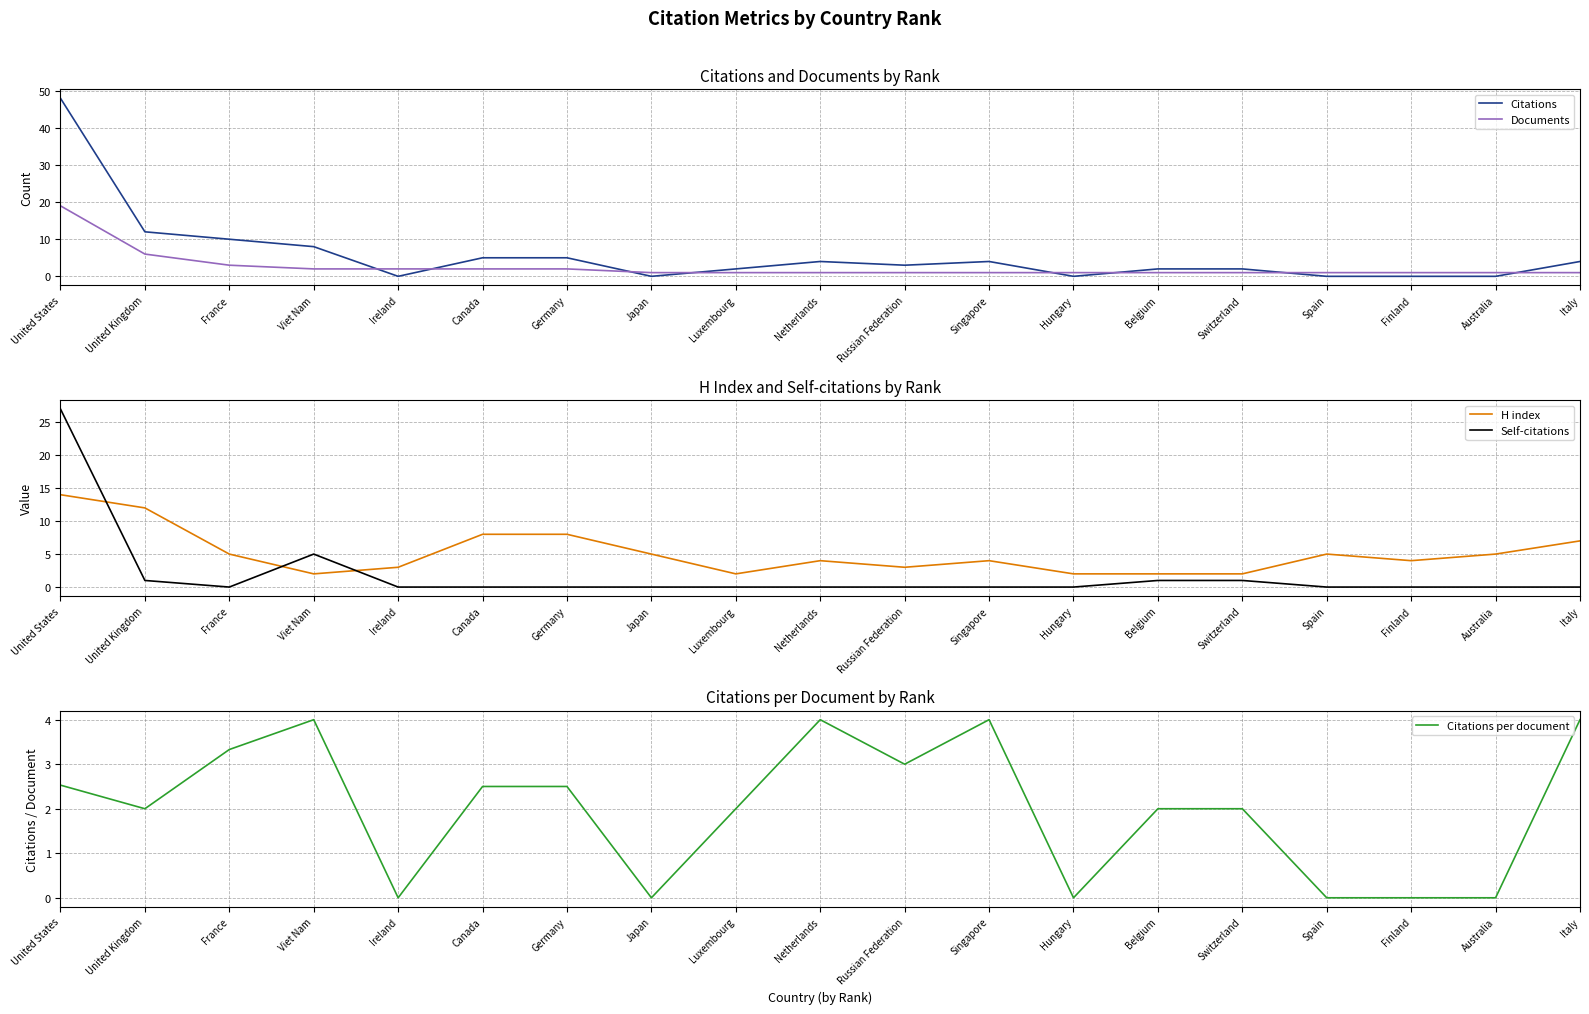

How many values in Citations per document are above zero?

13